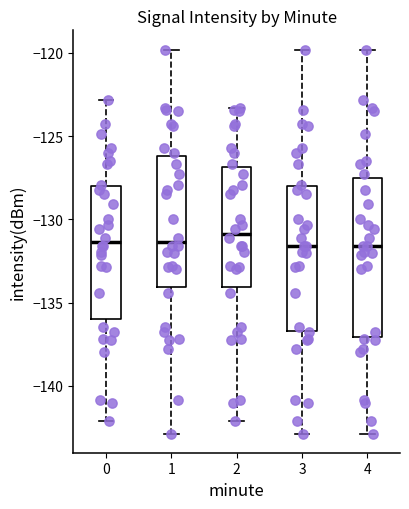

Comparing the boxes themselves (not the whiskers), which one is the tallest?

4